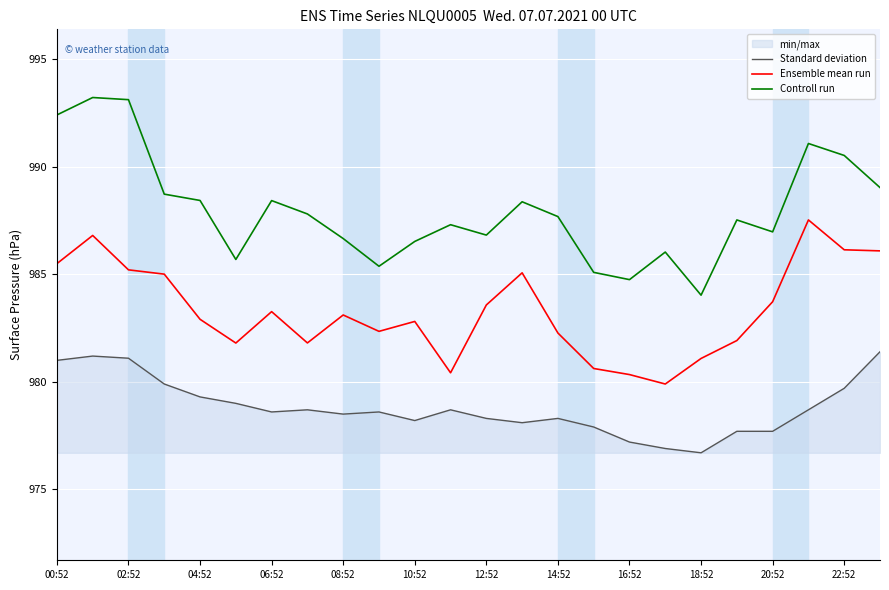

Count the number of categories in the chart.

24